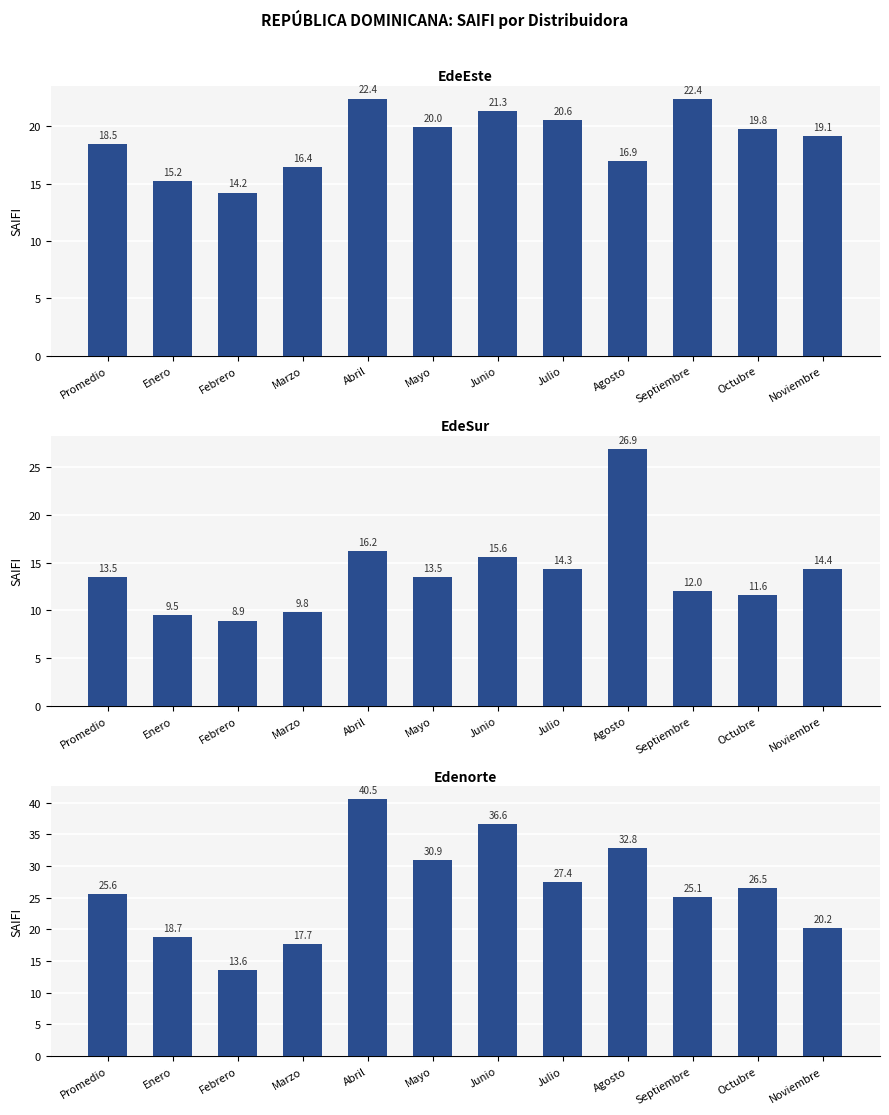

What are all the series names shown in the legend?

EdeEste, EdeSur, Edenorte